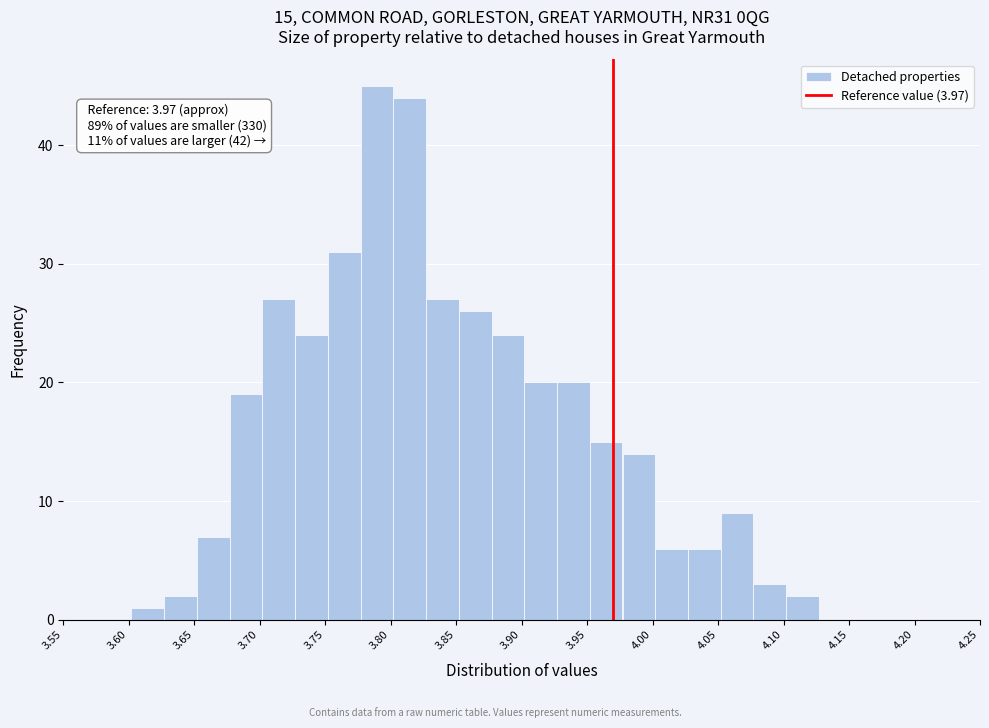

Which range on the x-axis has the tallest bar?

3.777 to 3.802